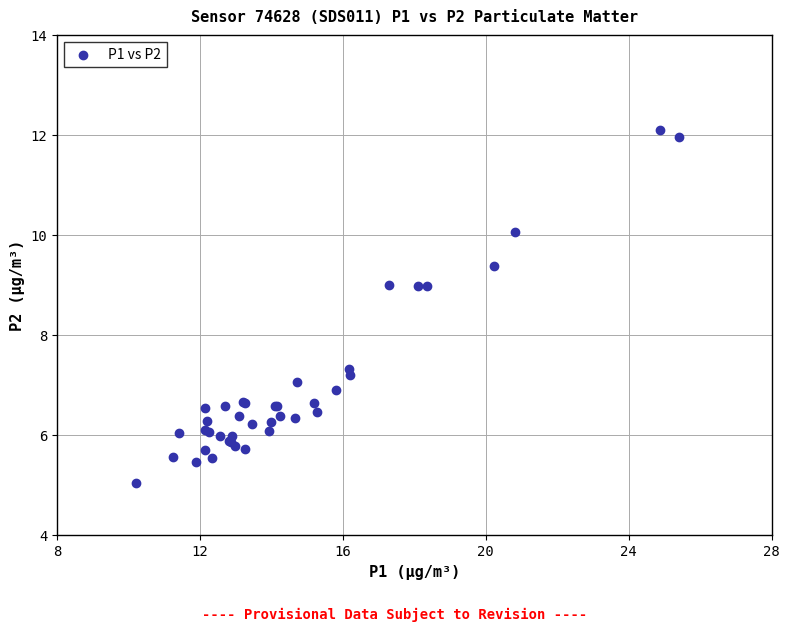

What Y value in the scatter plot is closest to 8?

7.3